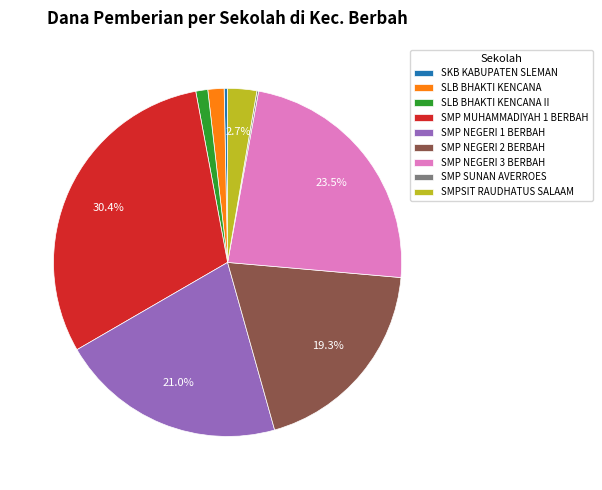

Between SMP NEGERI 3 BERBAH and SMP NEGERI 2 BERBAH, which is larger?

SMP NEGERI 3 BERBAH